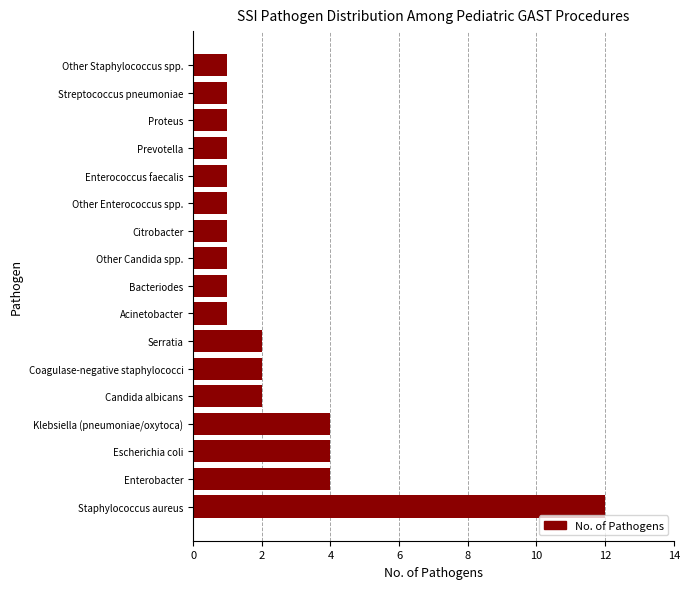

What is the difference between the maximum and second lowest values?

11